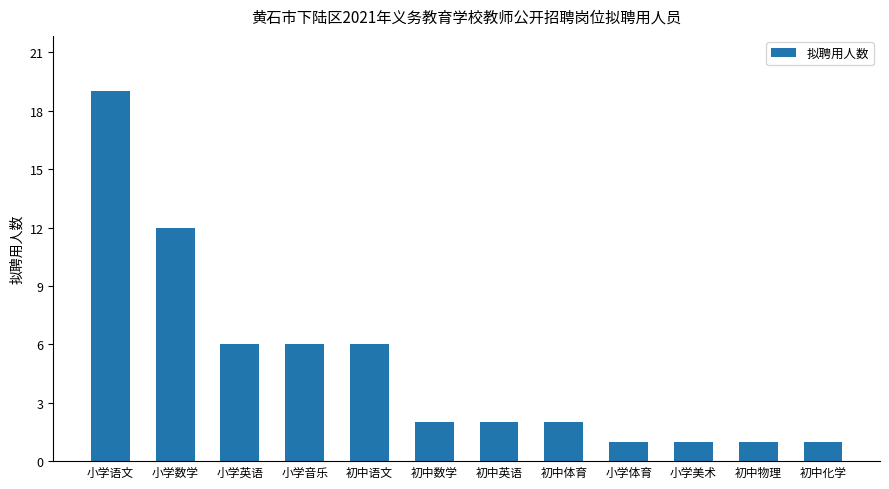

What is the sum of the values at 小学英语 and 初中体育?

8